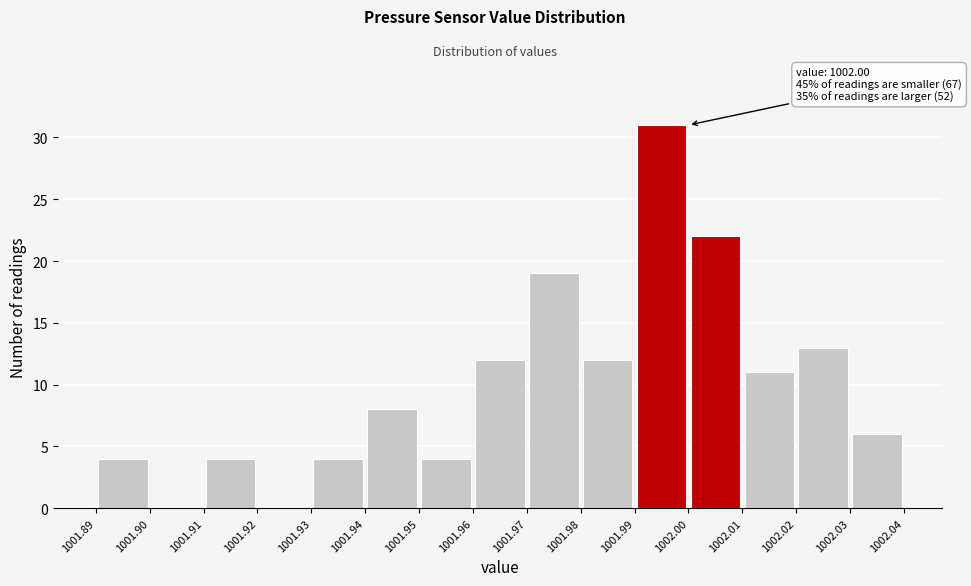

Which range on the x-axis has the tallest bar?

1001.99 to 1002.00